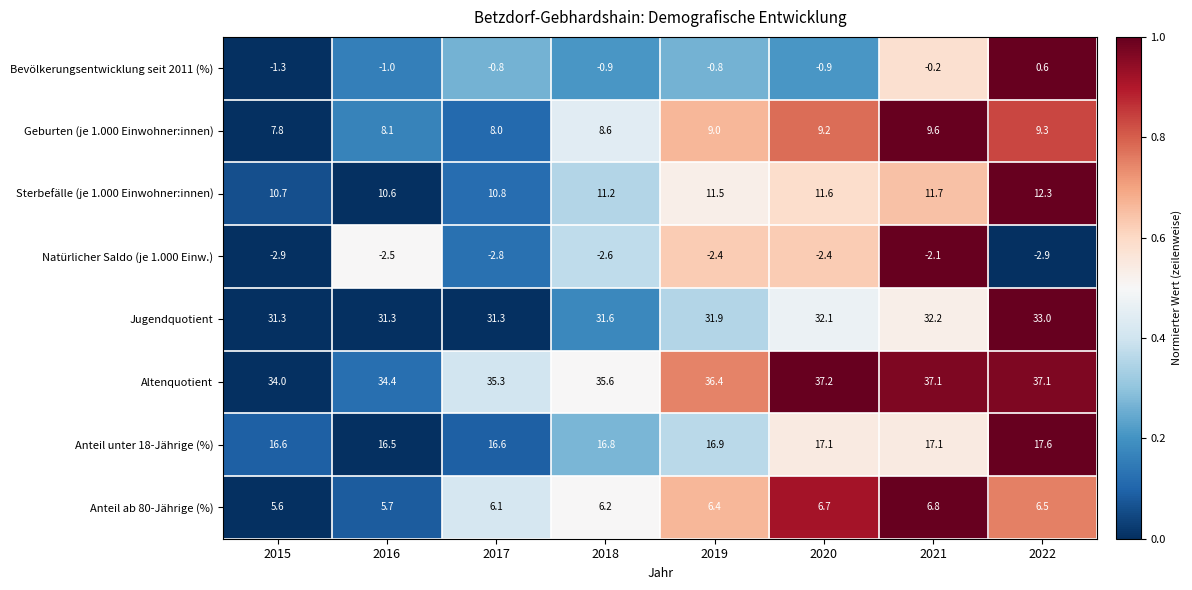

What is the average value of the Altenquotient series?

35.9